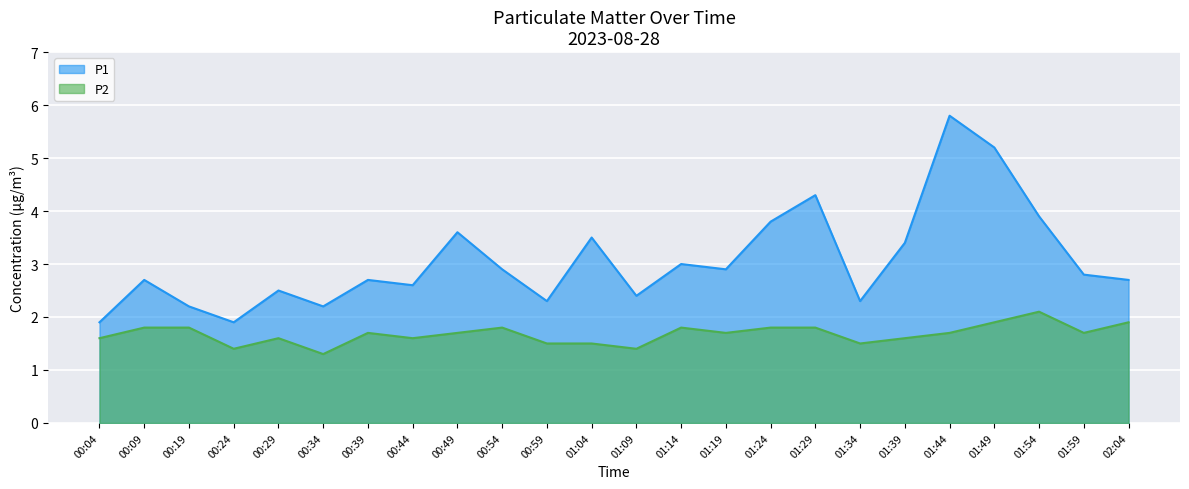

Which series changed the most between 01:04 and 01:24?

P2